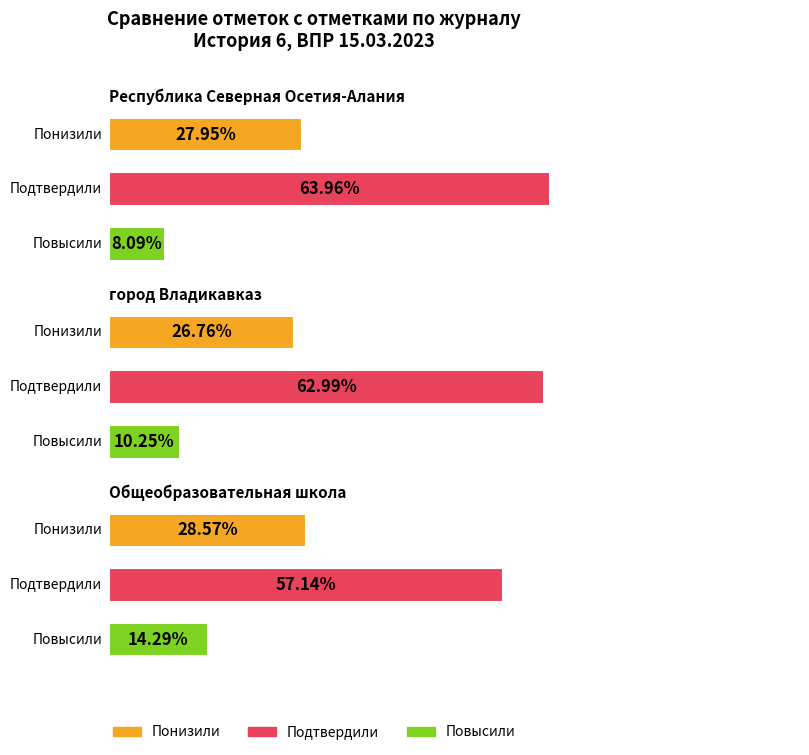

The value of Повысили at Общеобразовательная
школа is 7.9. True or false?

False